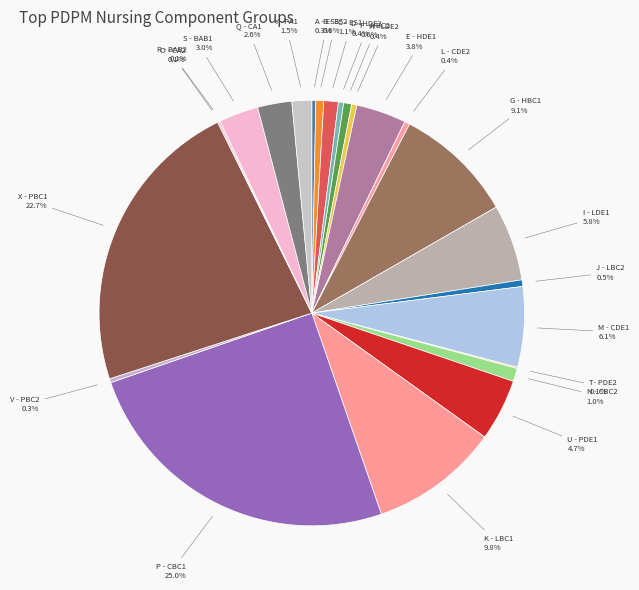

Between K - LBC1 and F - HBC2, which is larger?

K - LBC1